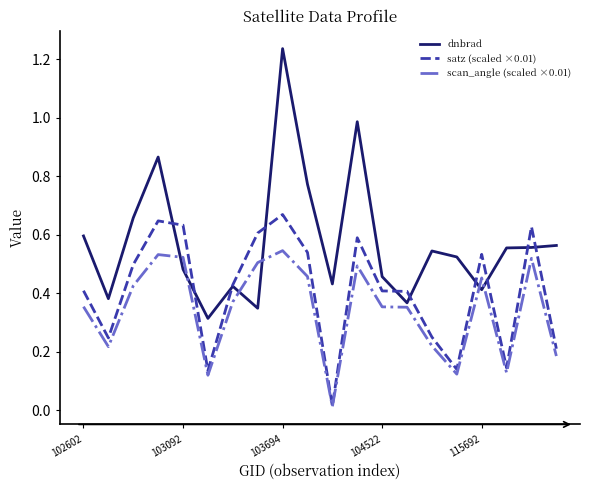

Rank the series by their maximum value, from lowest to highest.

scan_angle (scaled ×0.01), satz (scaled ×0.01), dnbrad